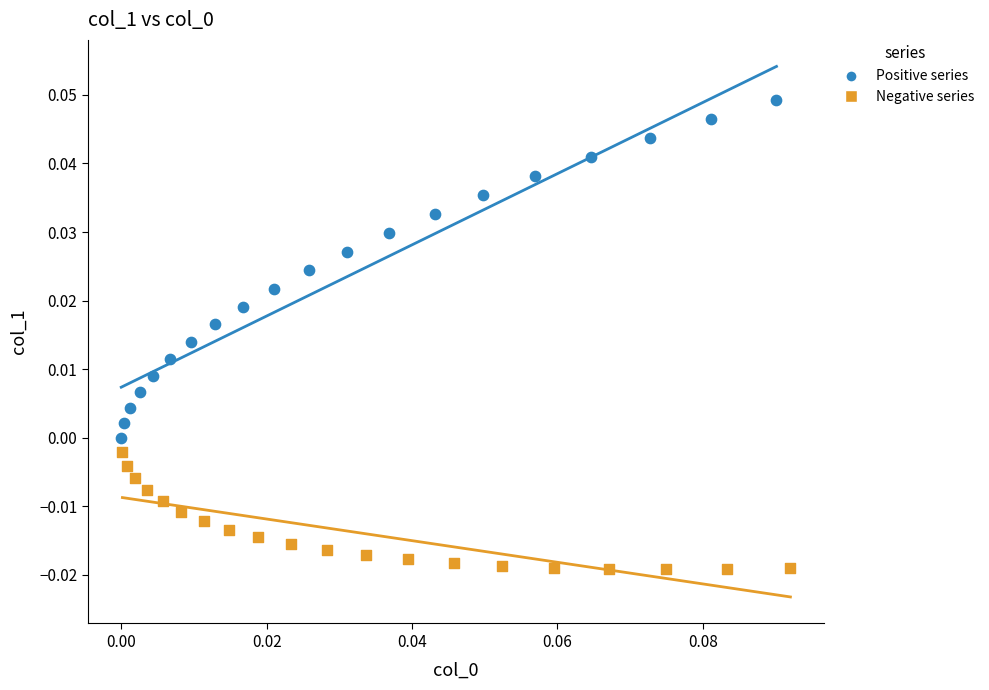

Which series contains the lowest Y value?

Negative series